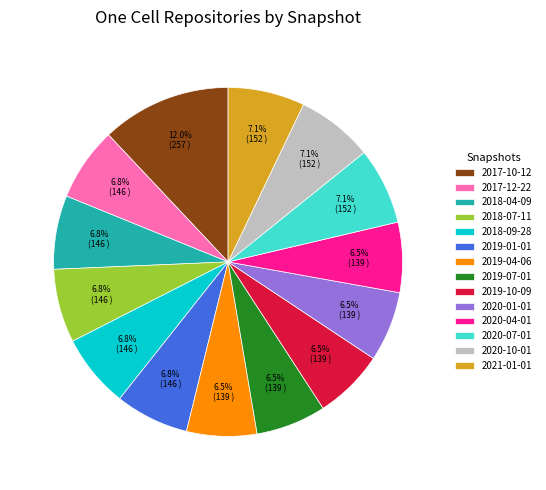

Does any single category account for the majority?

No